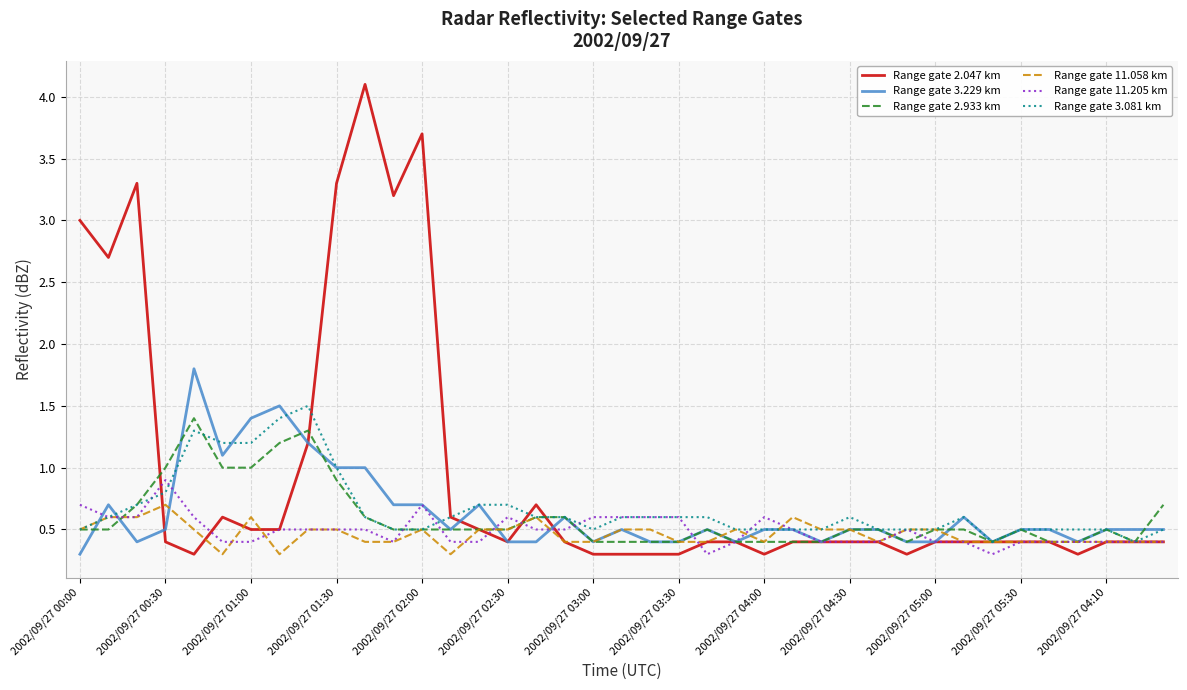

Which series has the largest total across all categories?

Range gate 2.047 km